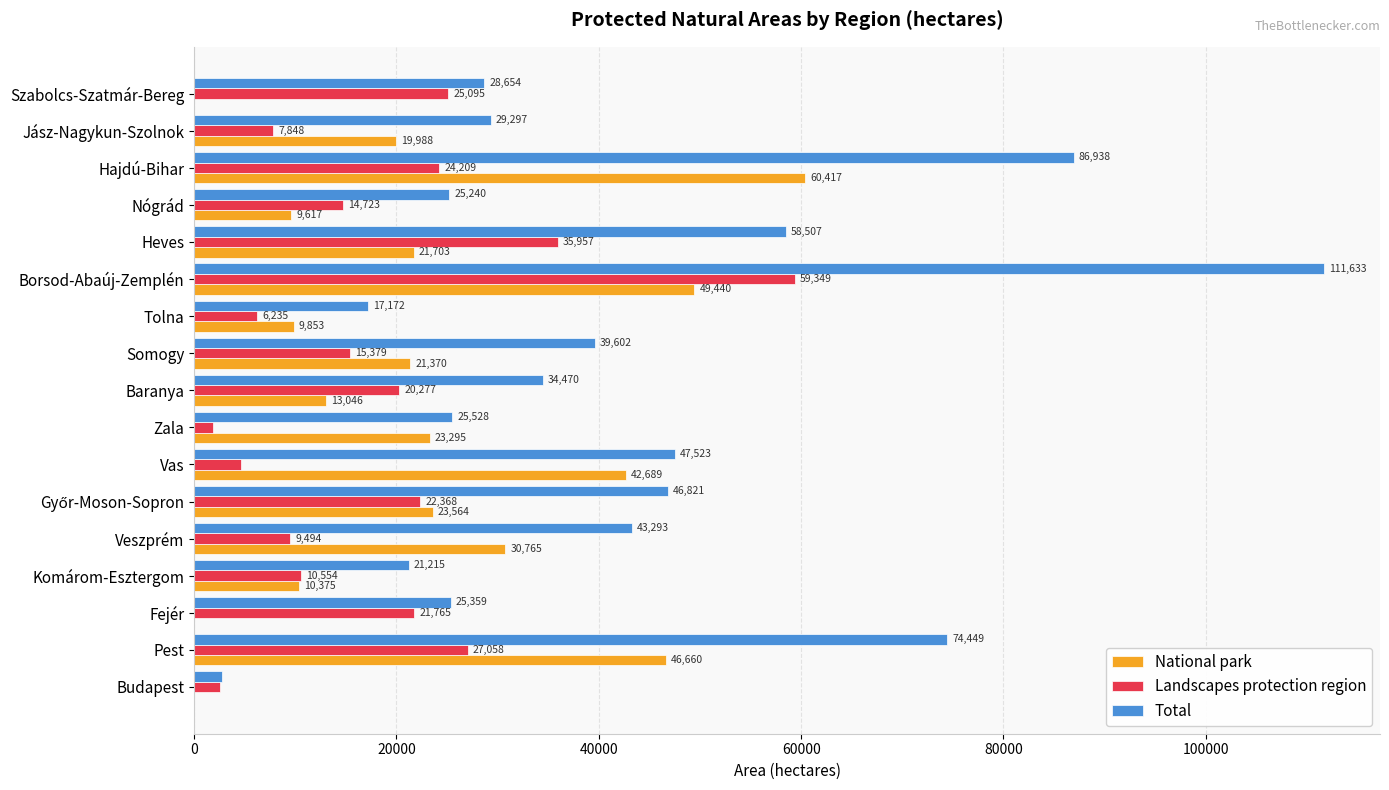

Is it true that National park equals 46660 at Pest?

True